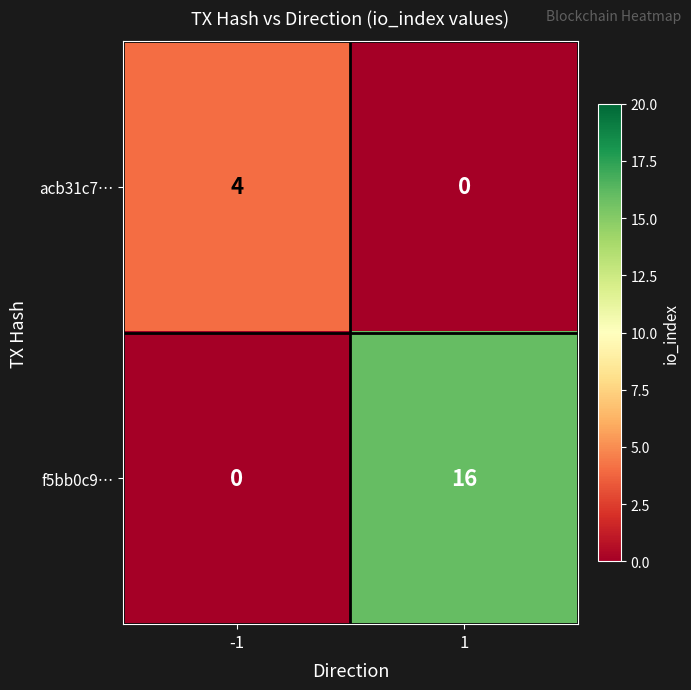

What is the sum of all acb31c7… values?

4